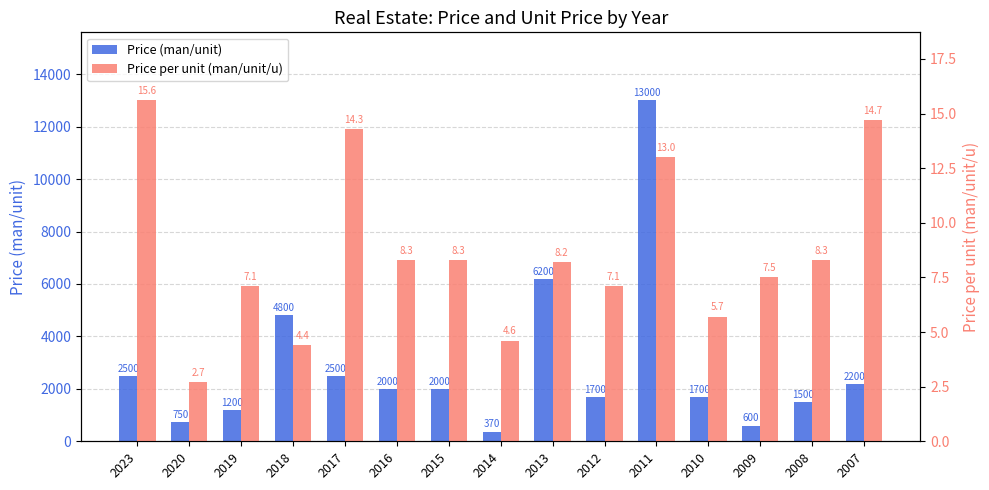

At which category is the sum across all series the highest?

2011